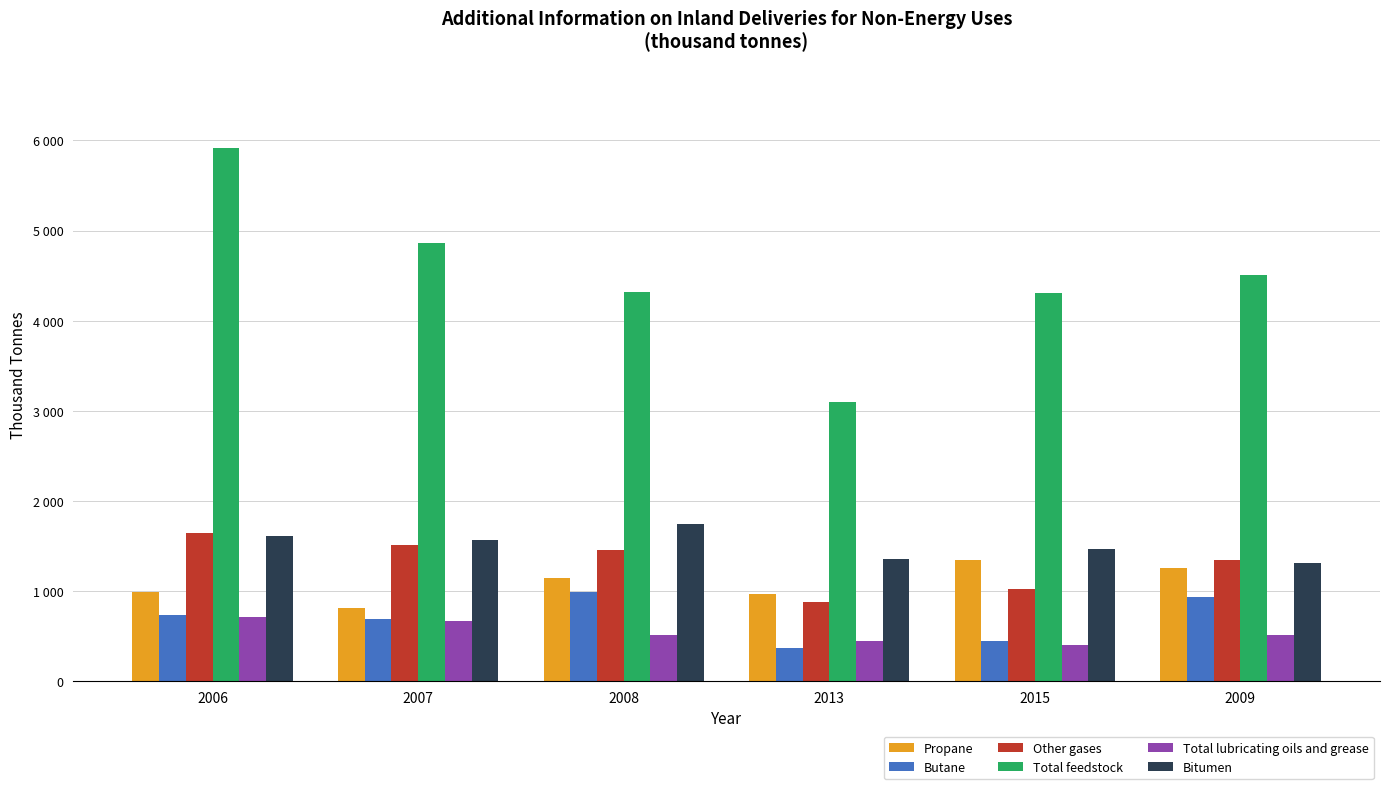

What is the sum of the Butane values at 2008 and 2009?

1930.9